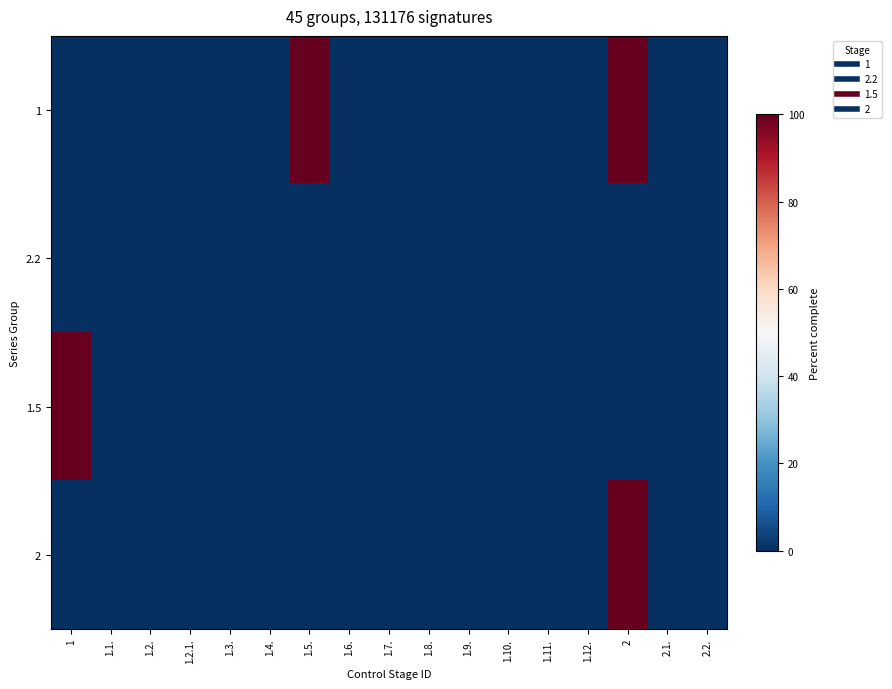

What is the total value across all series at 2?

200